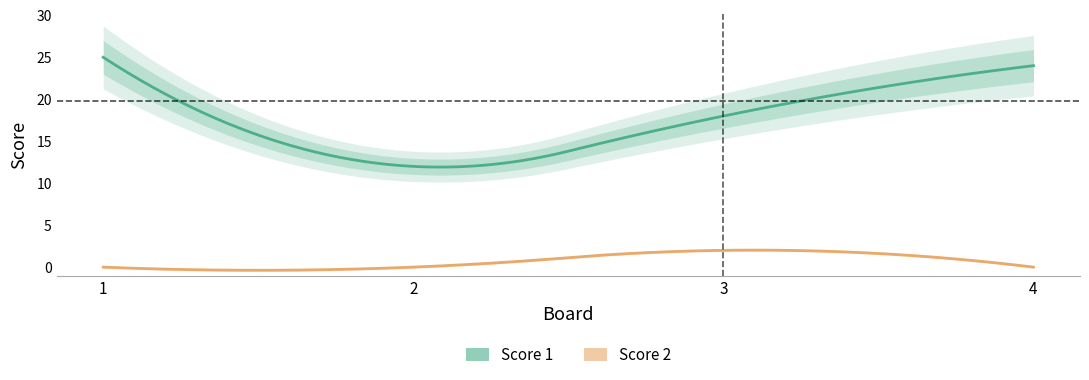

Is it true that Score 1 equals 12 at 2?

True